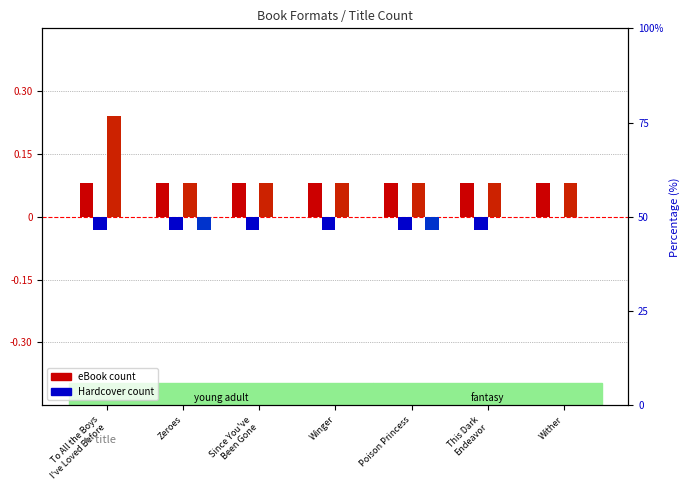

How many groups of bars are there?

7